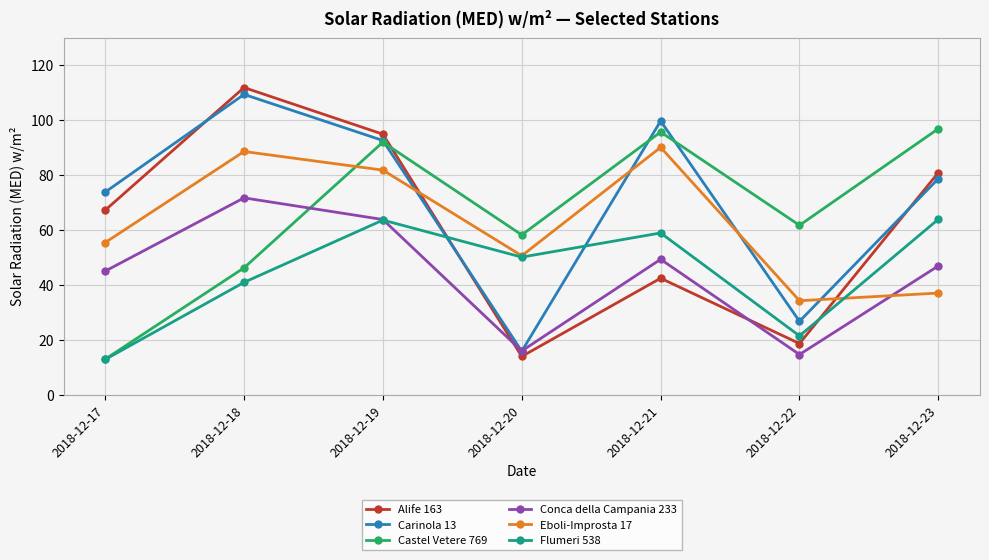

At which category is the sum across all series the highest?

2018-12-19